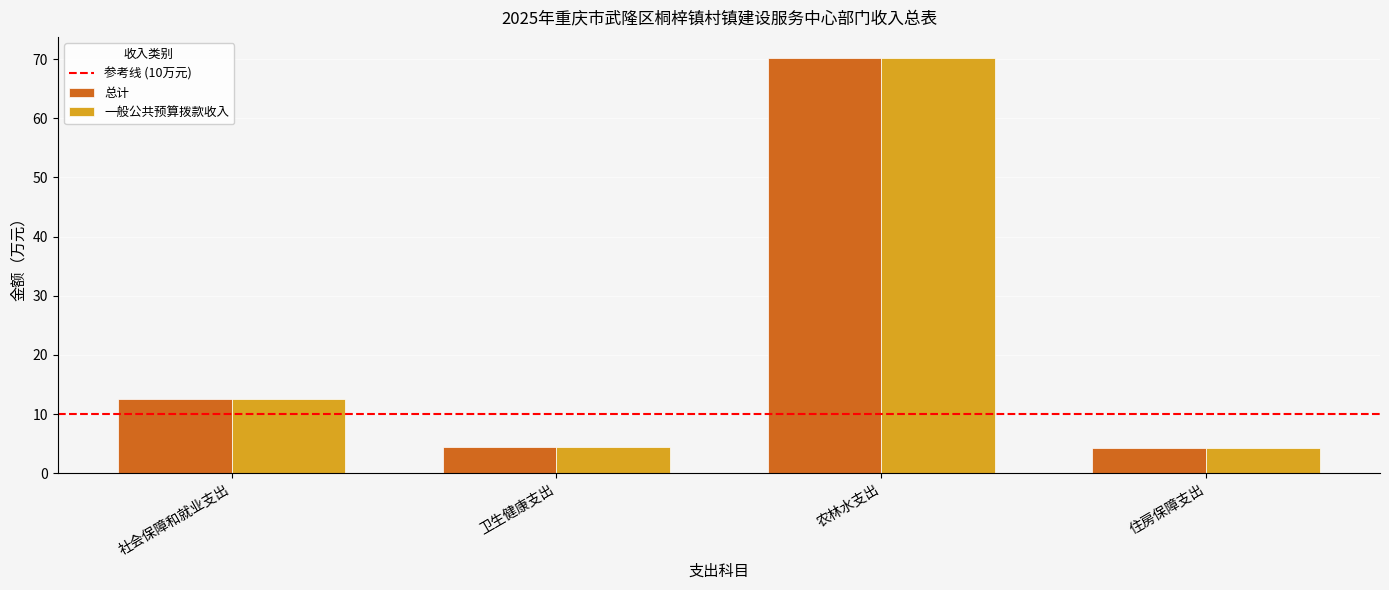

What is the greatest value displayed?

70.3